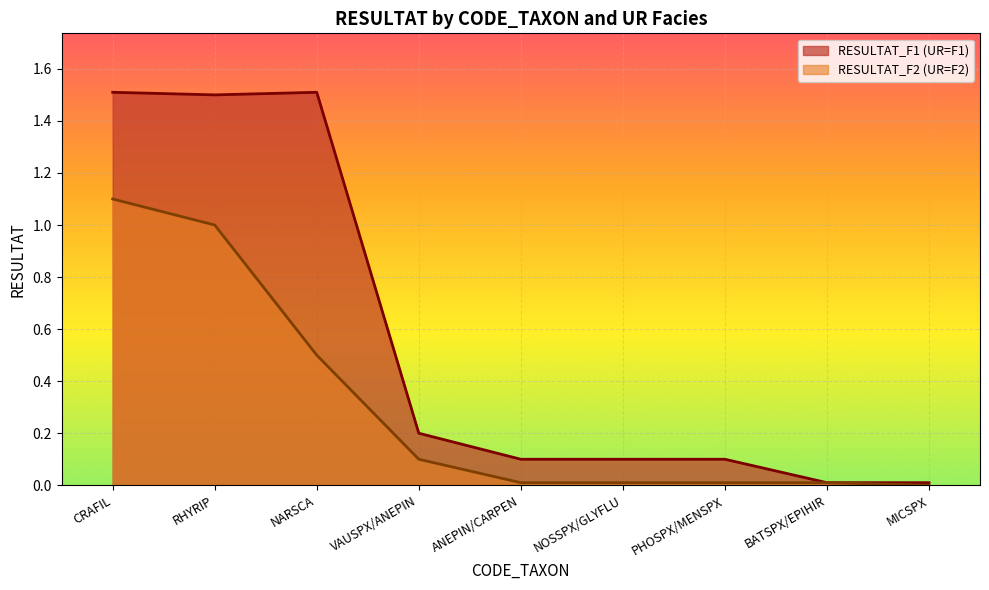

In RESULTAT_F1, how many points are higher than both neighbors (excluding endpoints)?

1